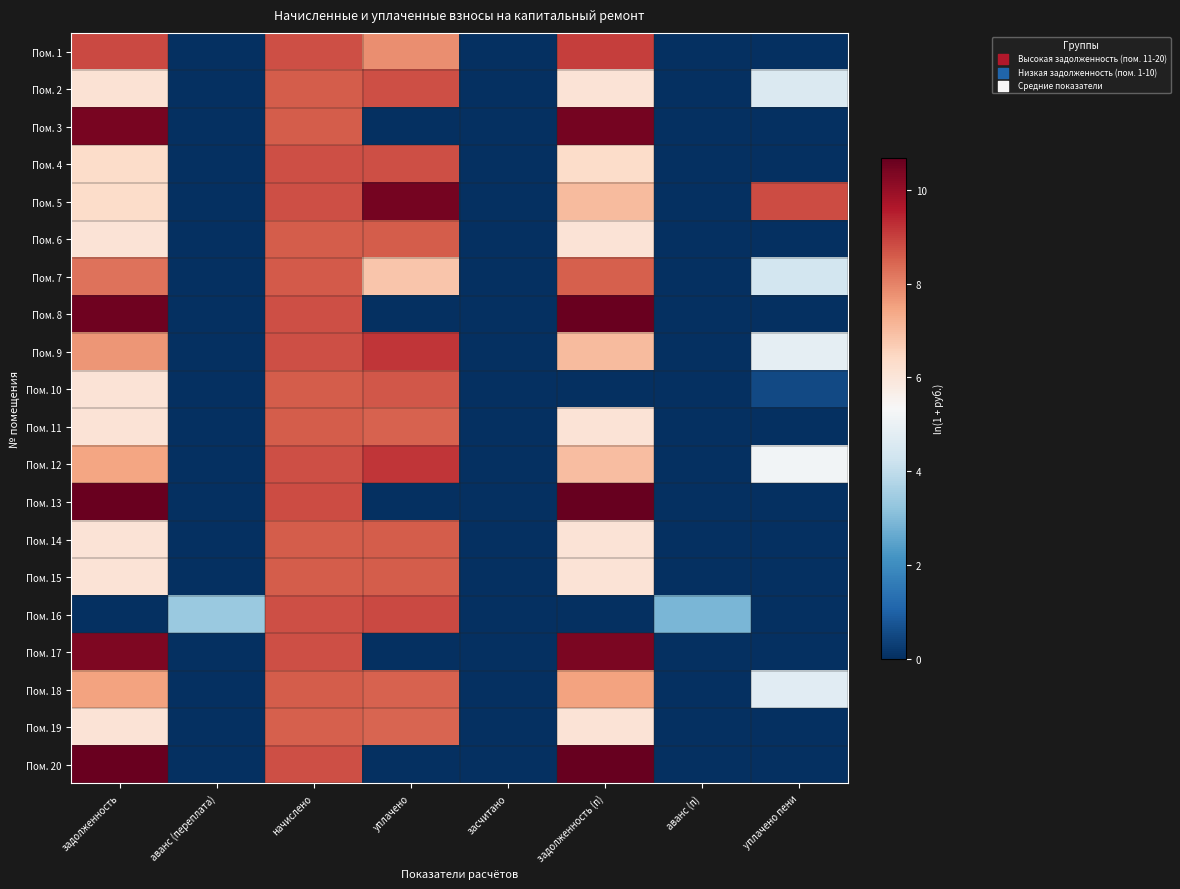

At how many categories does at least one series exceed 10?

3